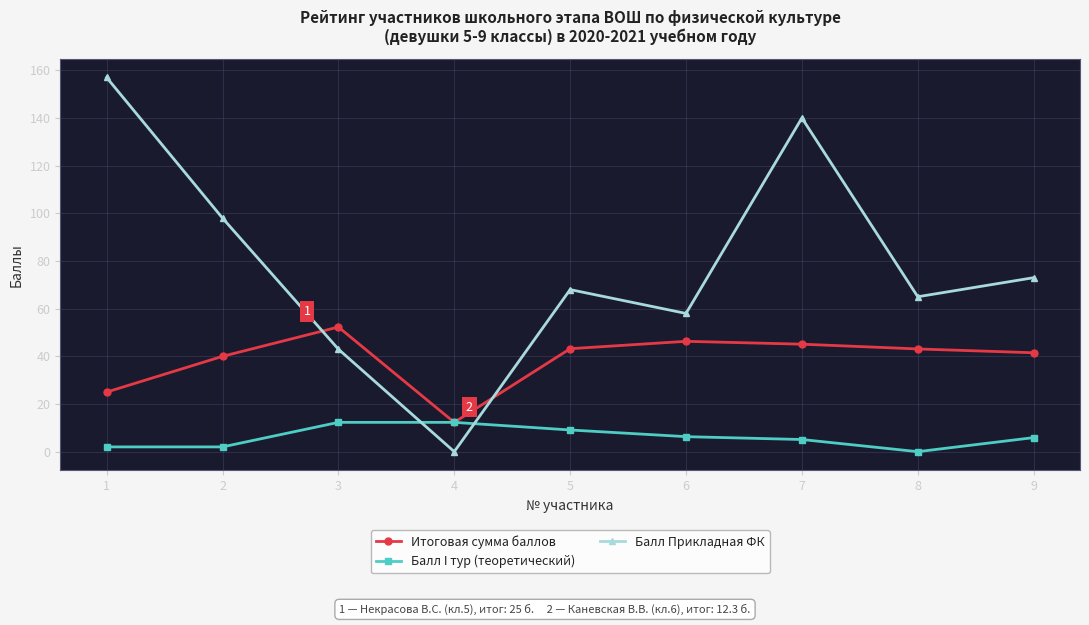

How many lines are shown in the chart?

3